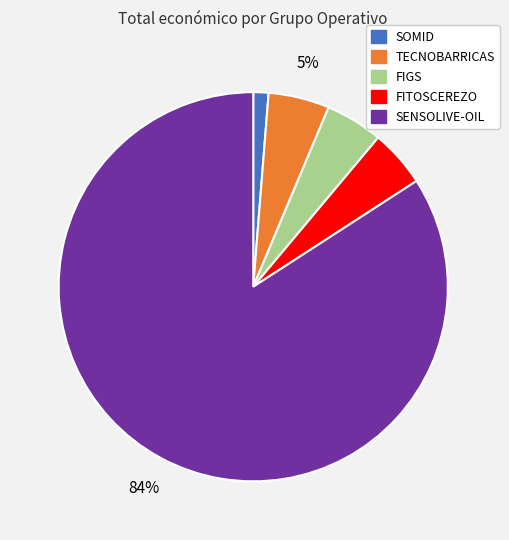

To the nearest percent, what is the average slice percentage?

20%